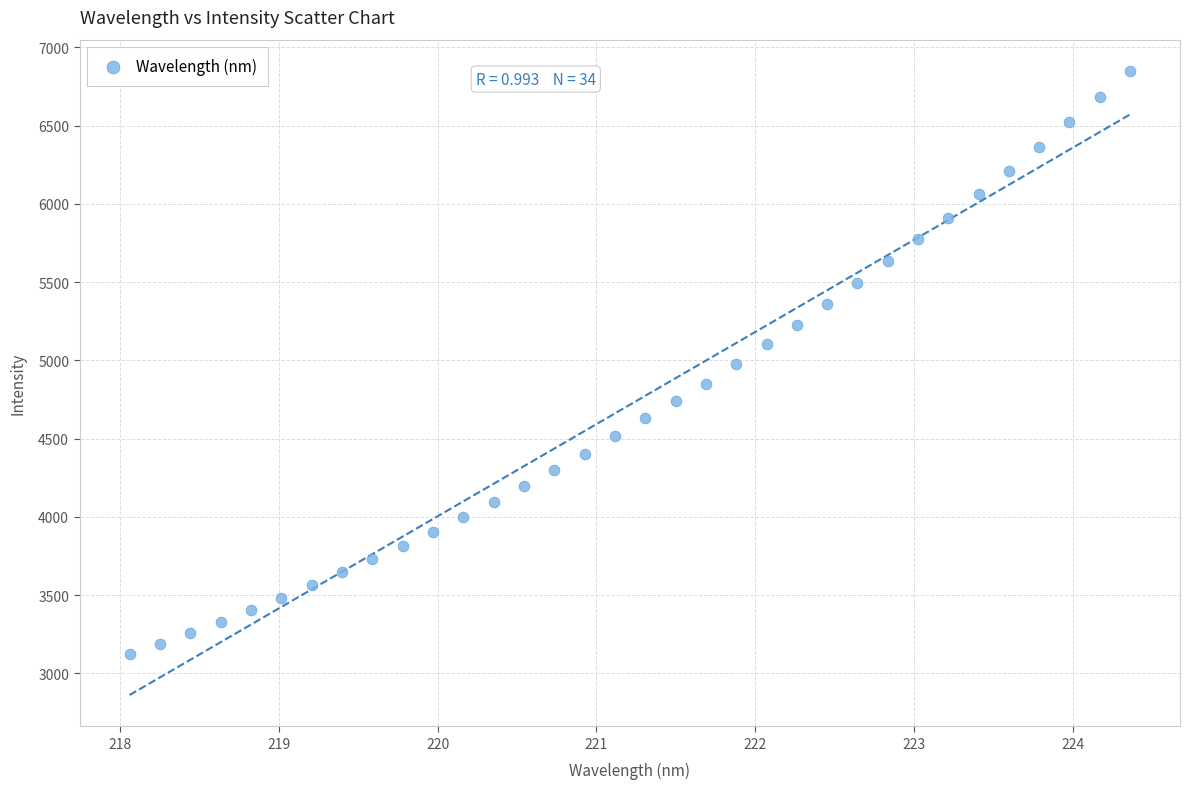

What is the range of X values (max minus min)?

6.3